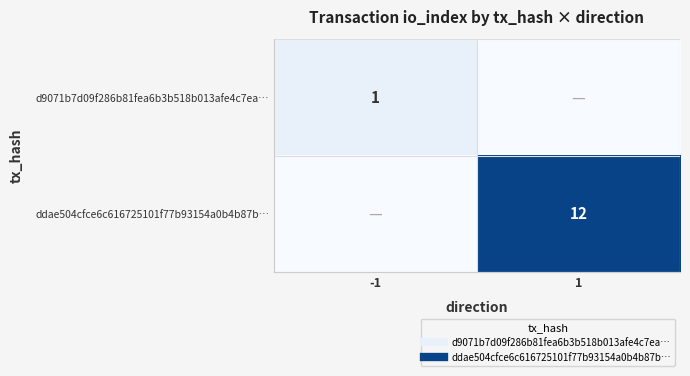

Is it true that d9071b7d09f286b81fea6b3b518b013afe4c7ea… equals 1 at 1?

False